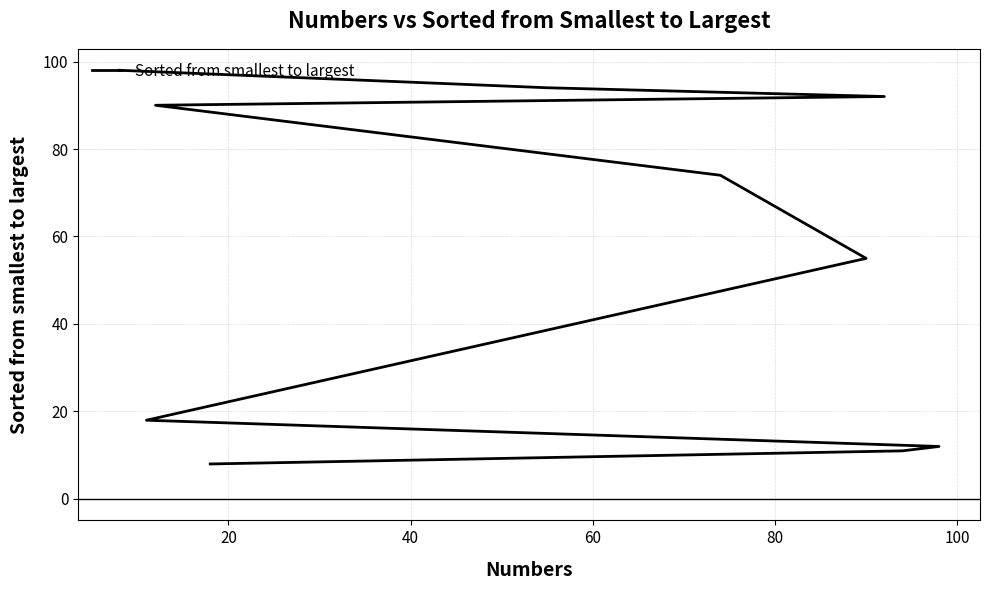

What is the difference between the maximum and minimum values?

90